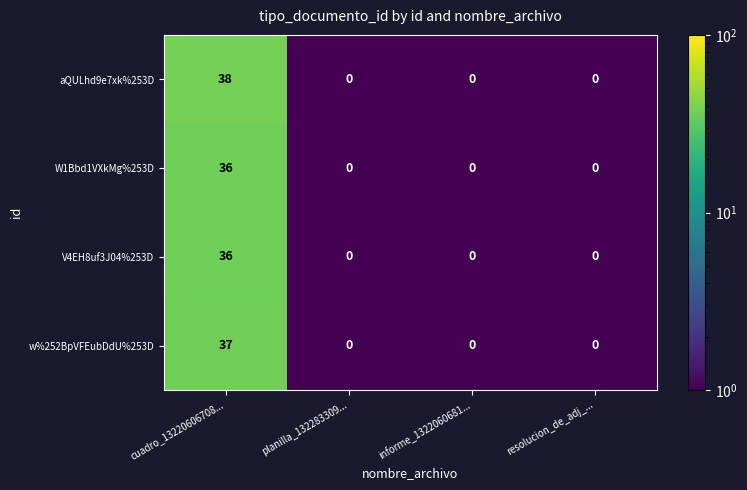

What is the average value of the V4EH8uf3J04%253D series?

9